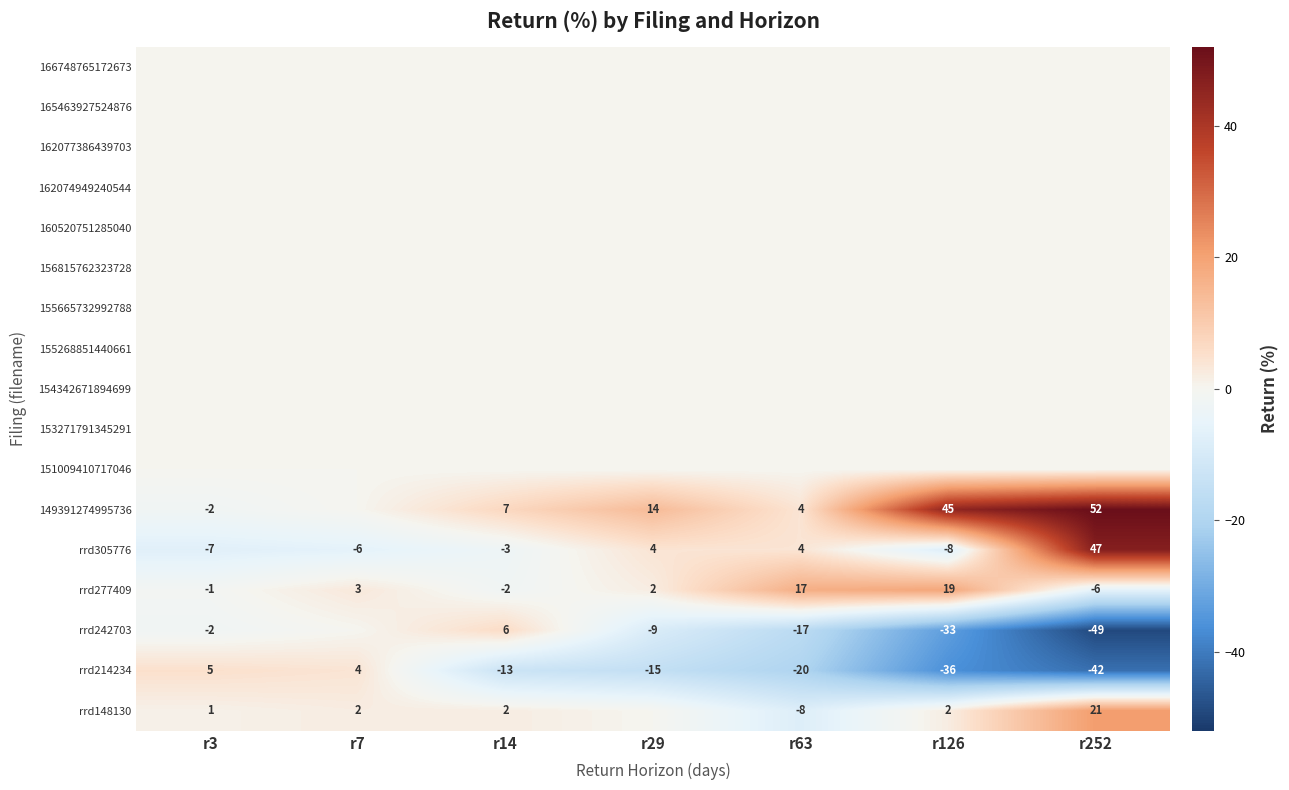

At how many categories does at least one series exceed -7?

7